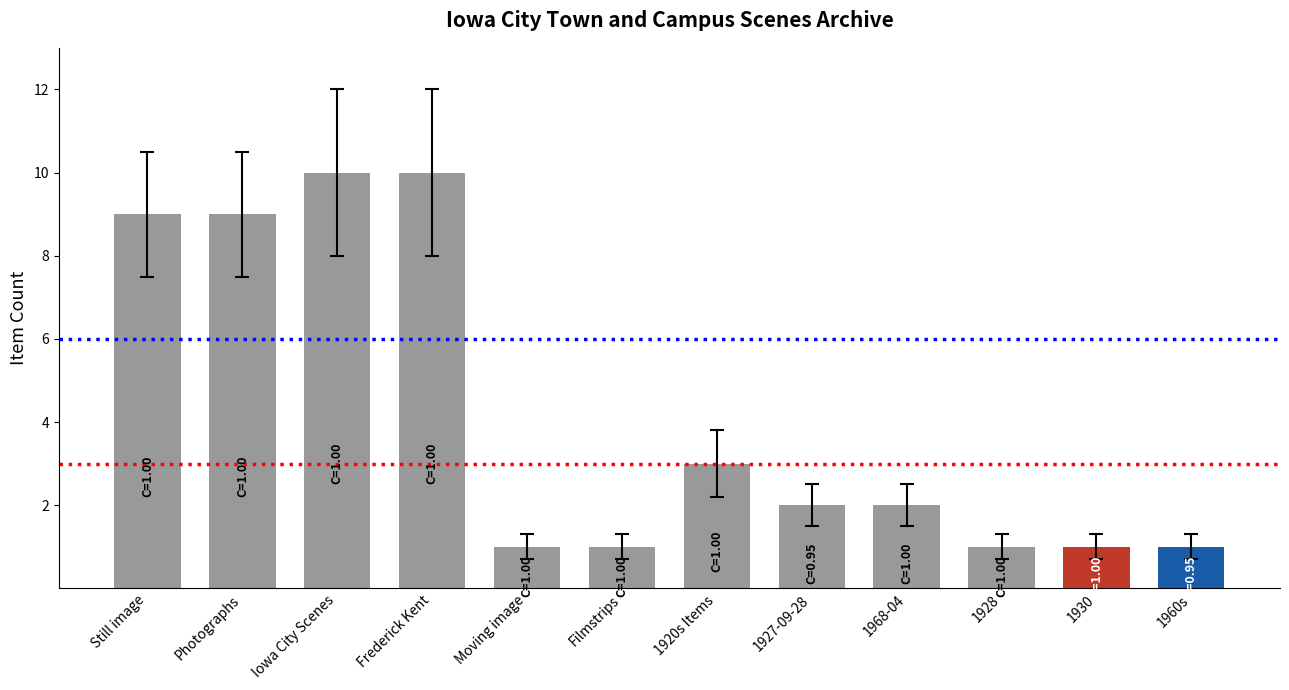

What is the change in value from Still image to Moving image?

-8